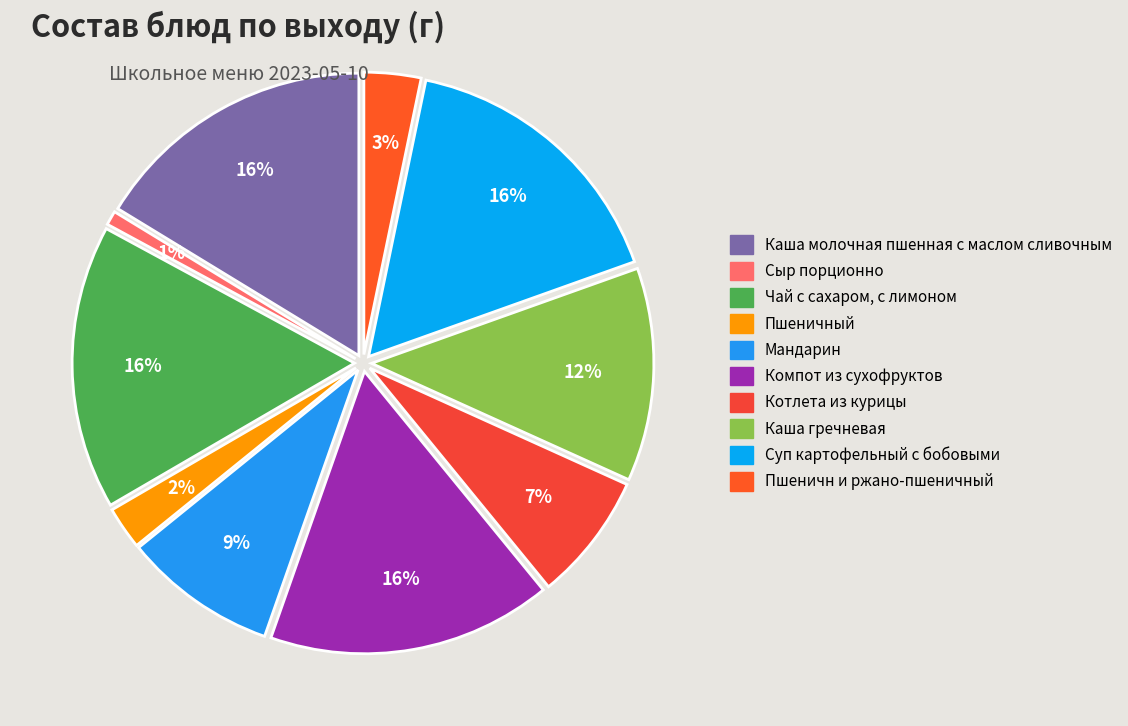

How many segments does this pie chart have?

10